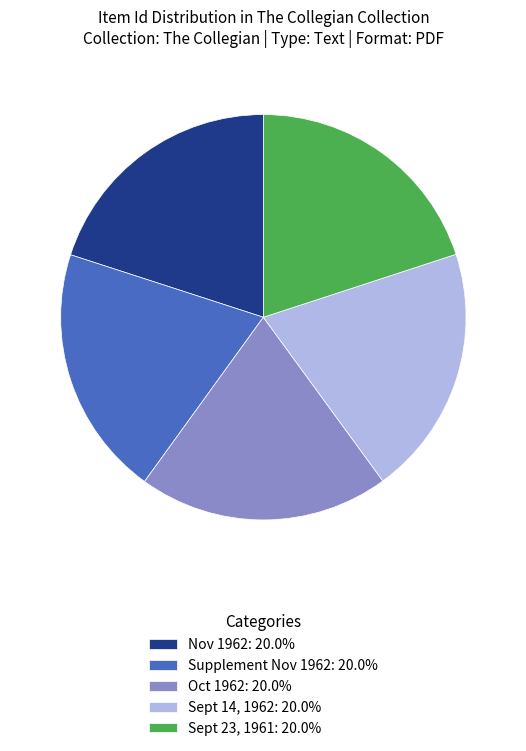

What is the ratio of the value at Sept 14, 1962: 20.0% to the value at Nov 1962: 20.0%?

1.0